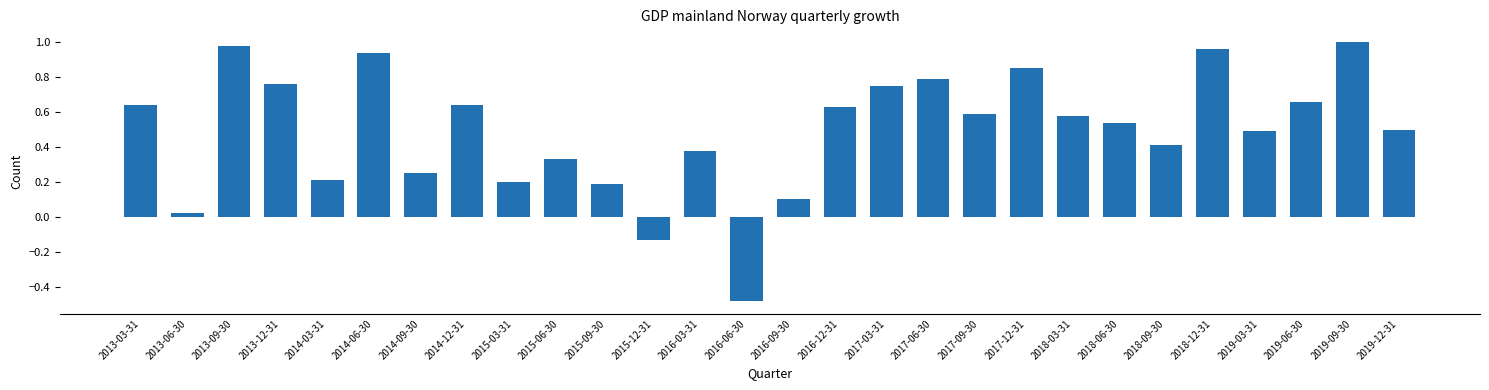

Between 2019-12-31 and 2016-03-31, which is larger?

2019-12-31